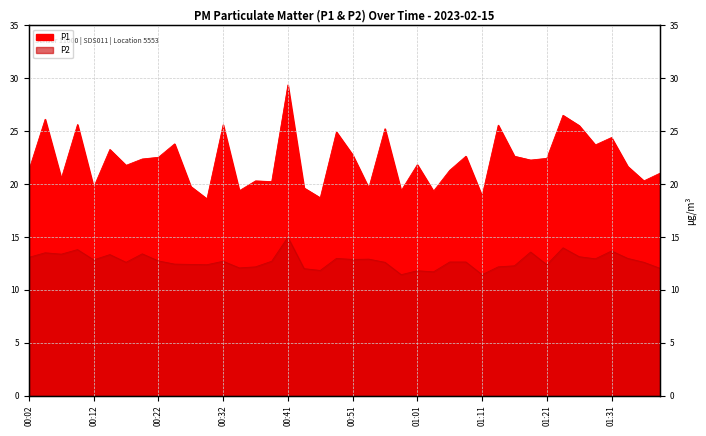

What is the label of the 24th point from the left?

00:59